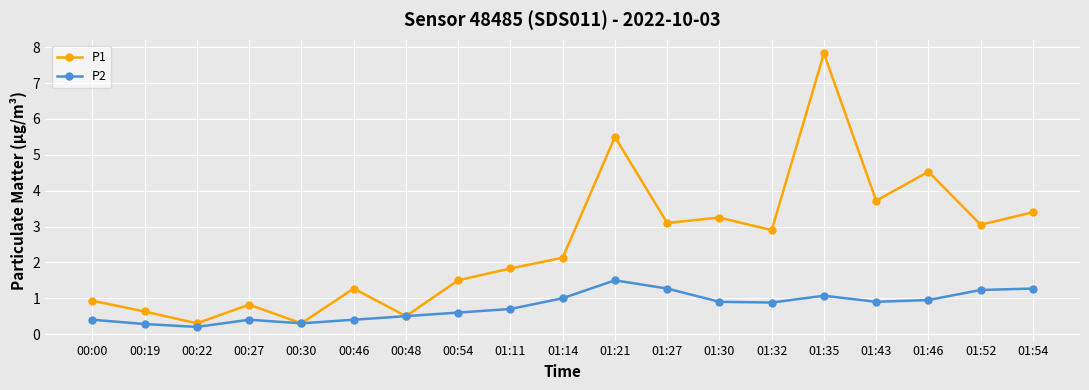

What is the label of the 11th point from the left?

01:21